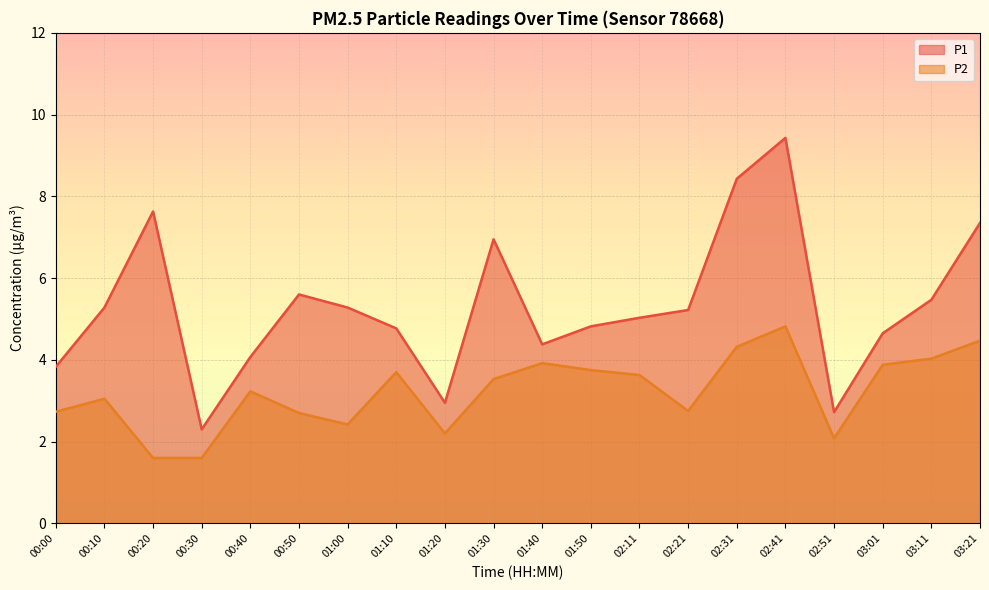

What is the average value of the P1 series?

5.3